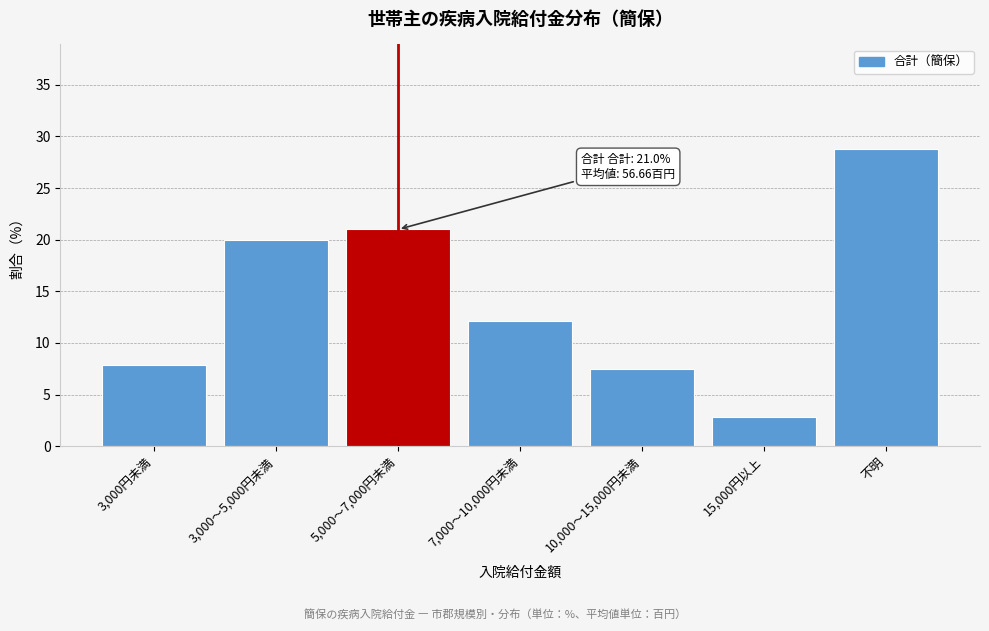

Reading left to right, list all the values displayed in this chart.

3,000円未満=7.8	3,000～5,000円未満=19.9	5,000～7,000円未満=21.0	7,000～10,000円未満=12.1	10,000～15,000円未満=7.5	15,000円以上=2.8	不明=28.8